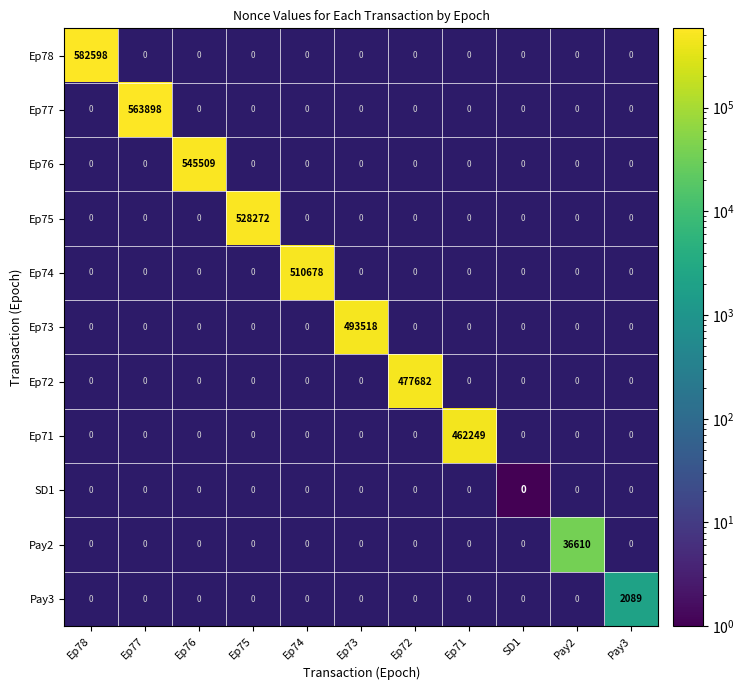

Count the number of categories in the chart.

11